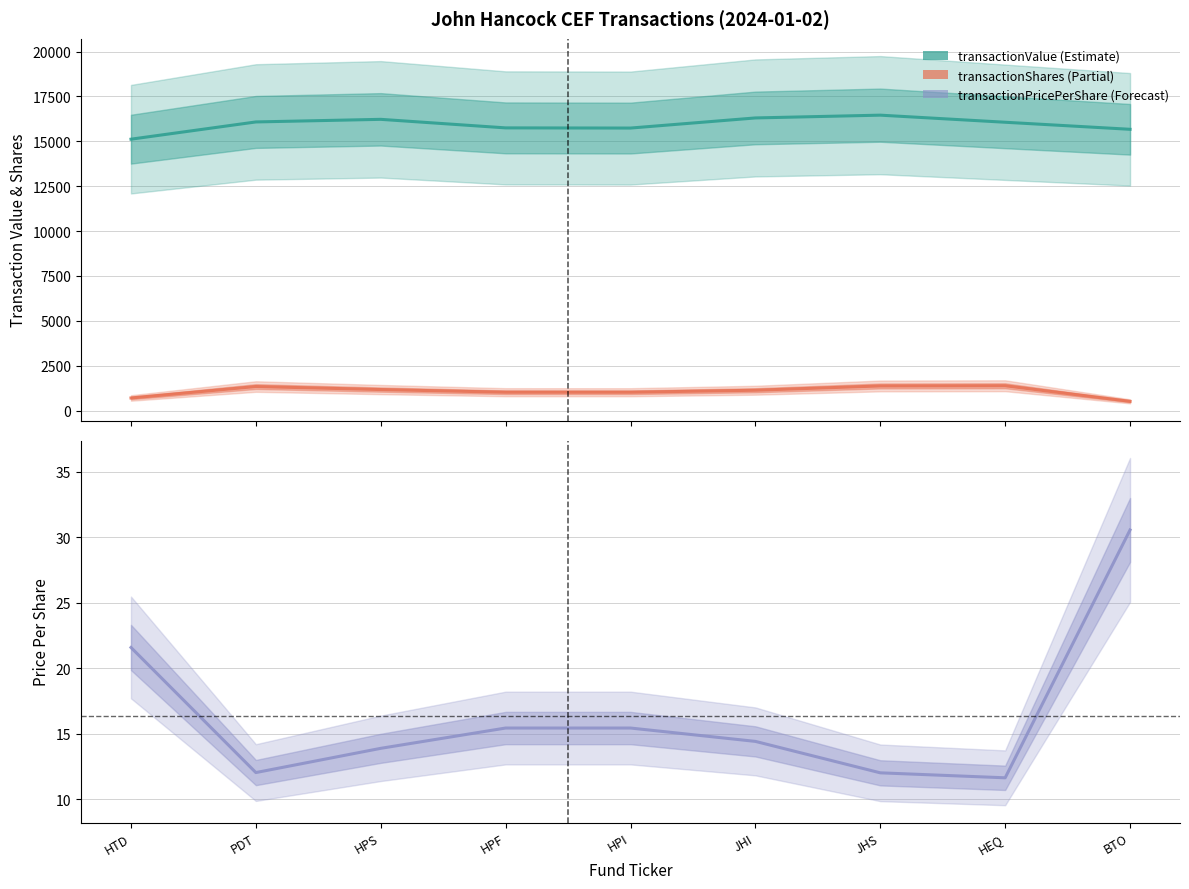

Is the value of transactionShares at HTD greater than the value of transactionPricePerShare at BTO?

Yes